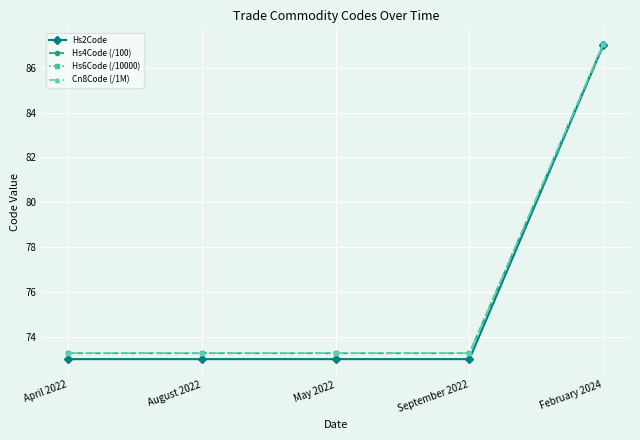

True or false: Cn8Code (/1M) has more than 1 interior local peaks.

False